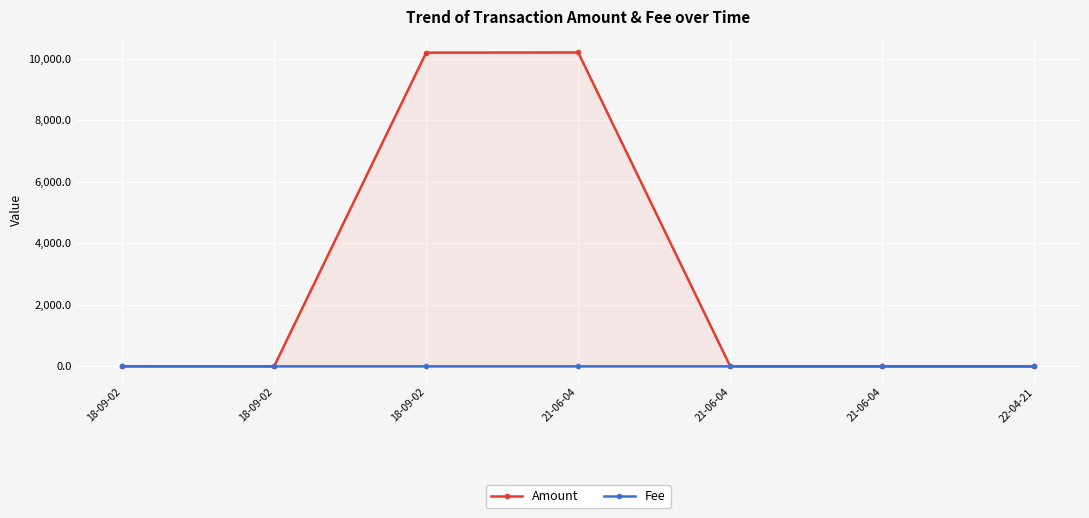

The value of Amount at 22-04-21 is 0.0. True or false?

False